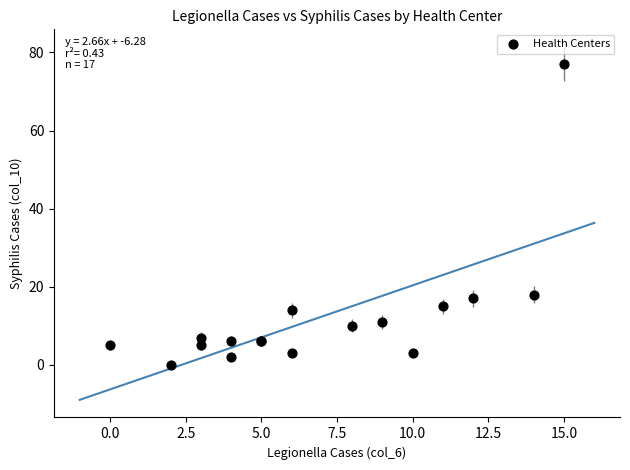

What Y value in the scatter plot is closest to 38?

18